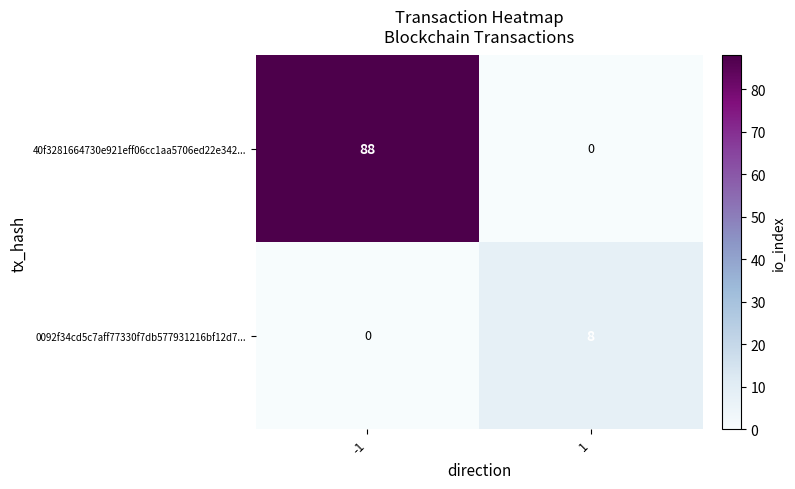

At how many categories does at least one series exceed 57?

1